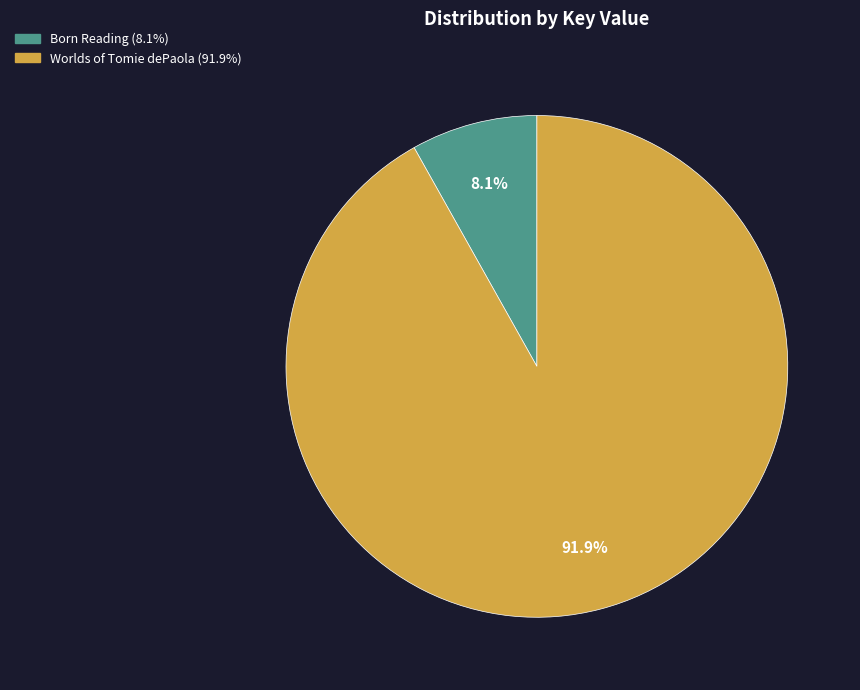

To the nearest percent, what is the difference between the Born Reading and Worlds of Tomie dePaola slice percentages?

84%